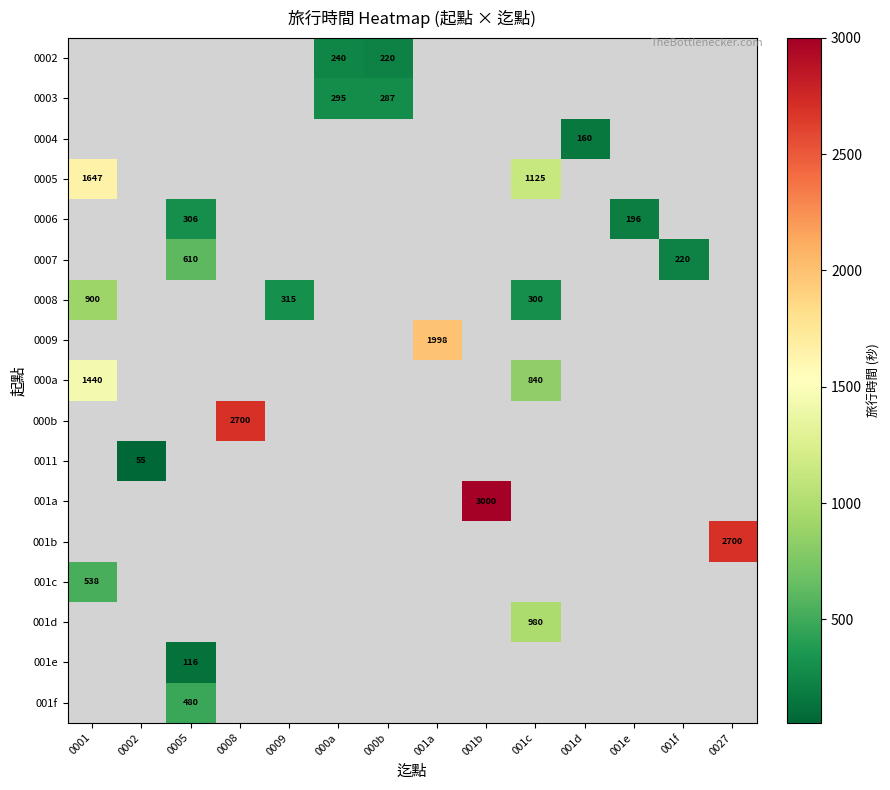

Is the value of 001d at 001c greater than the value of 0009 at 0008?

No